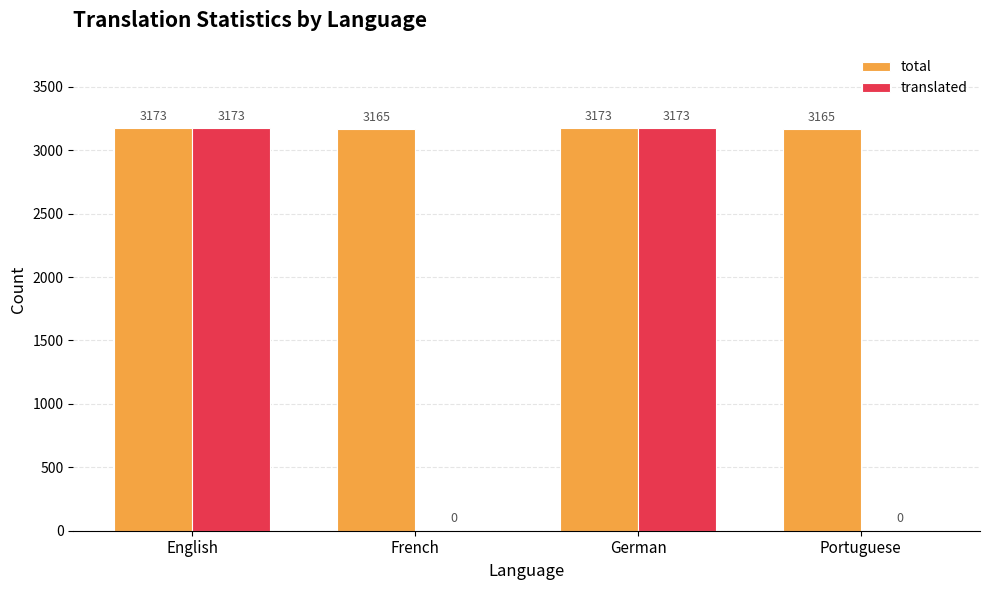

Which series has the widest spread of values?

translated